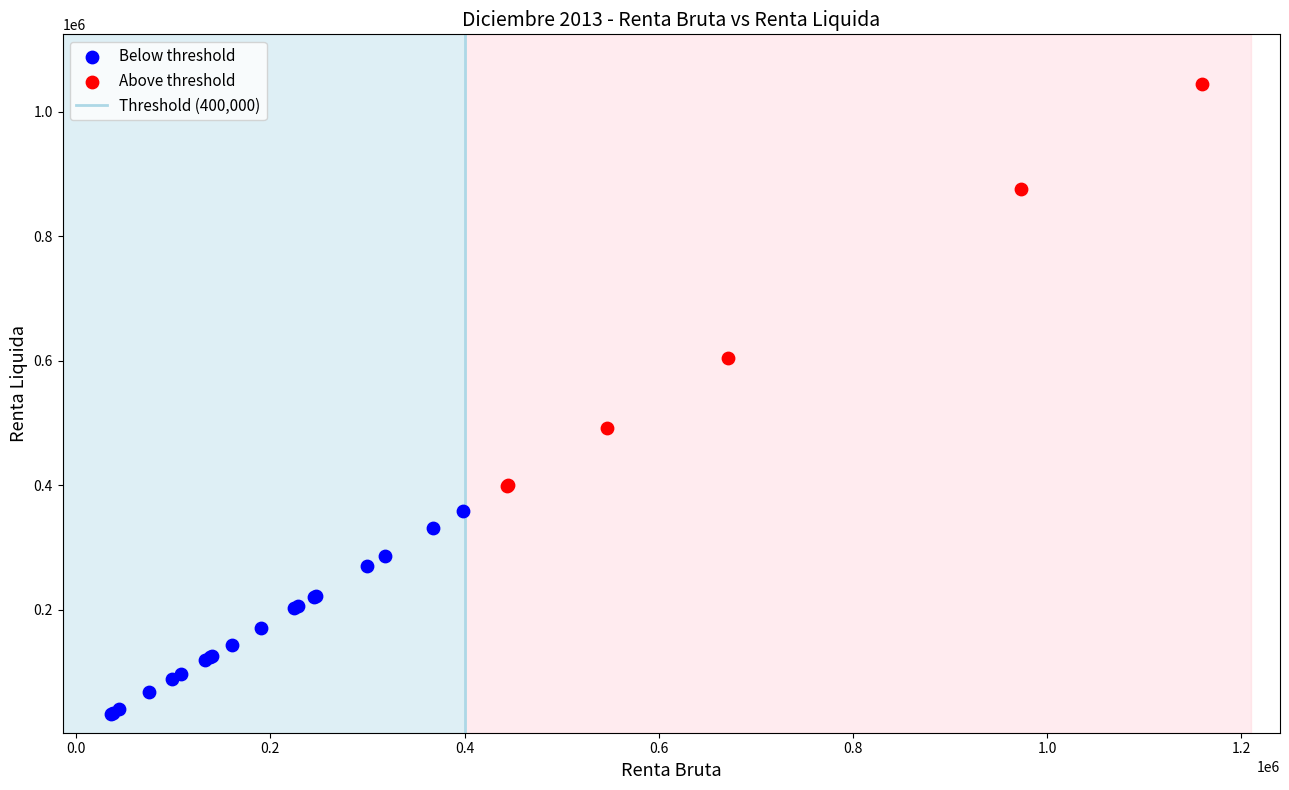

Which series contains the highest Y value?

Above threshold